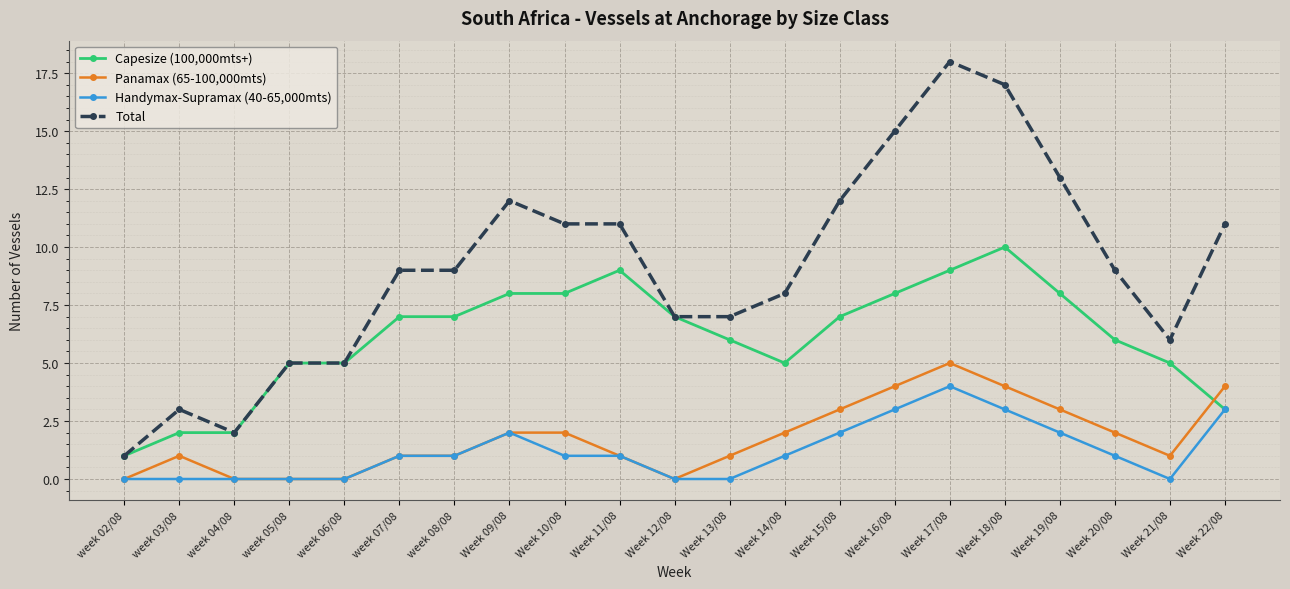

Is it true that Total equals 3 at week 03/08?

True